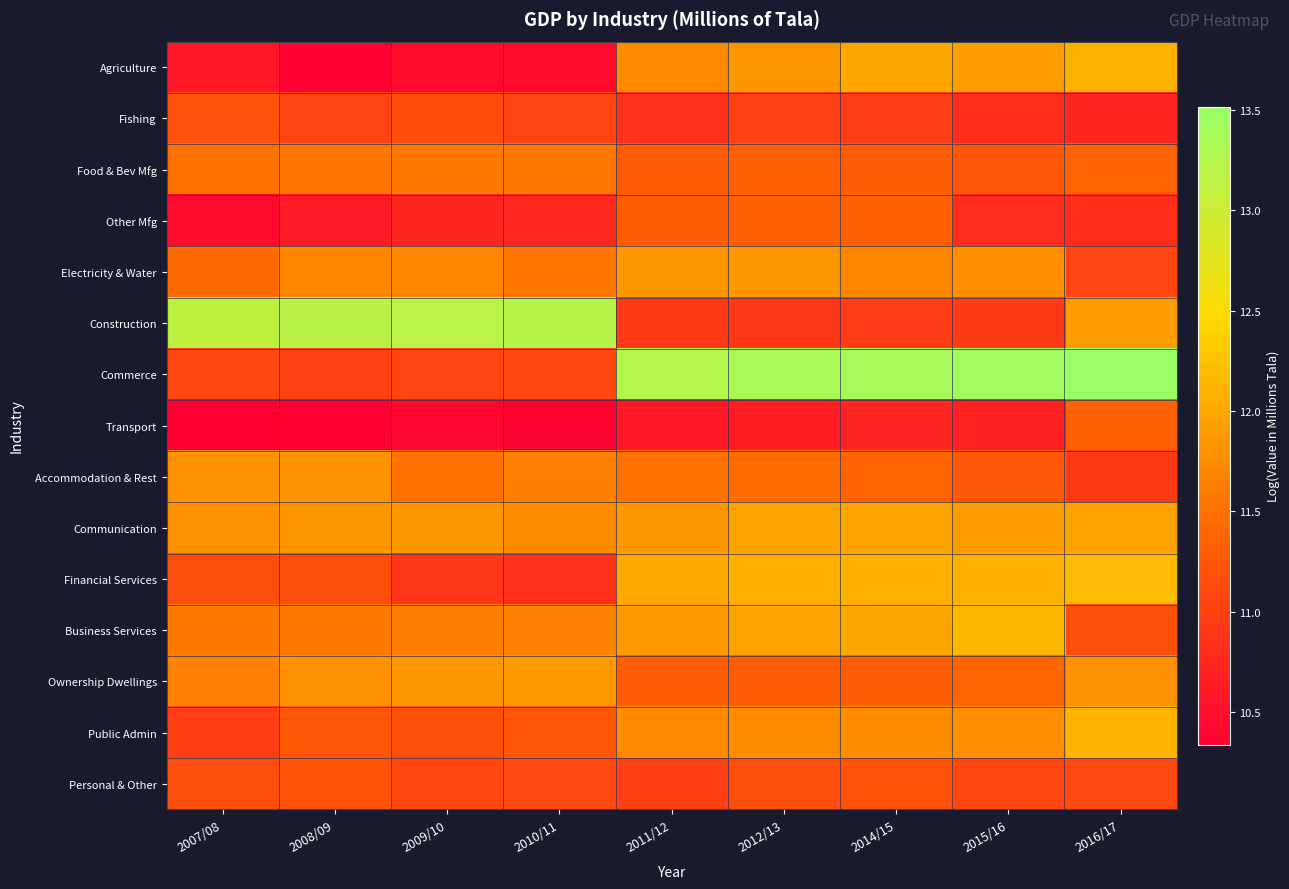

What is the spread (max minus min) of values at 2015/16?

2.8